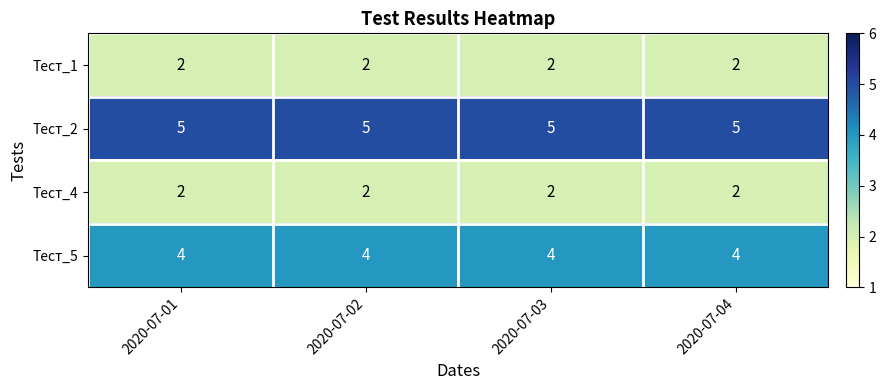

What value does the Тест_5 series have at 2020-07-04?

4